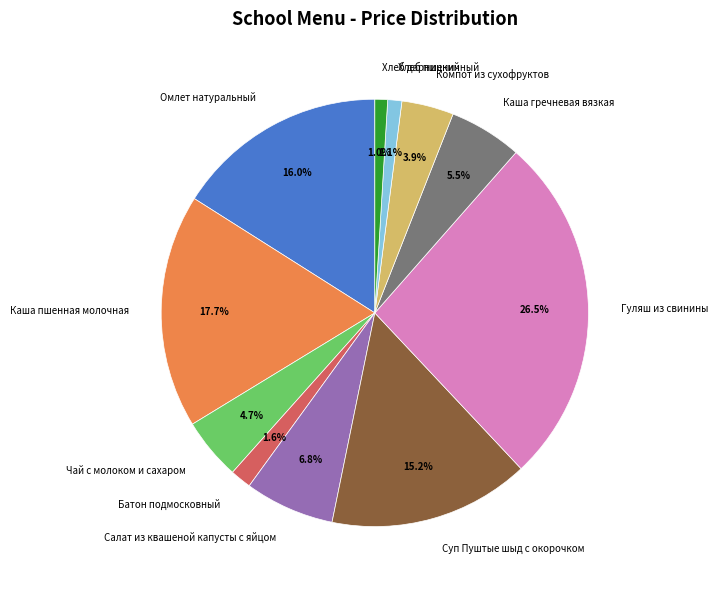

Does any single category account for the majority?

No